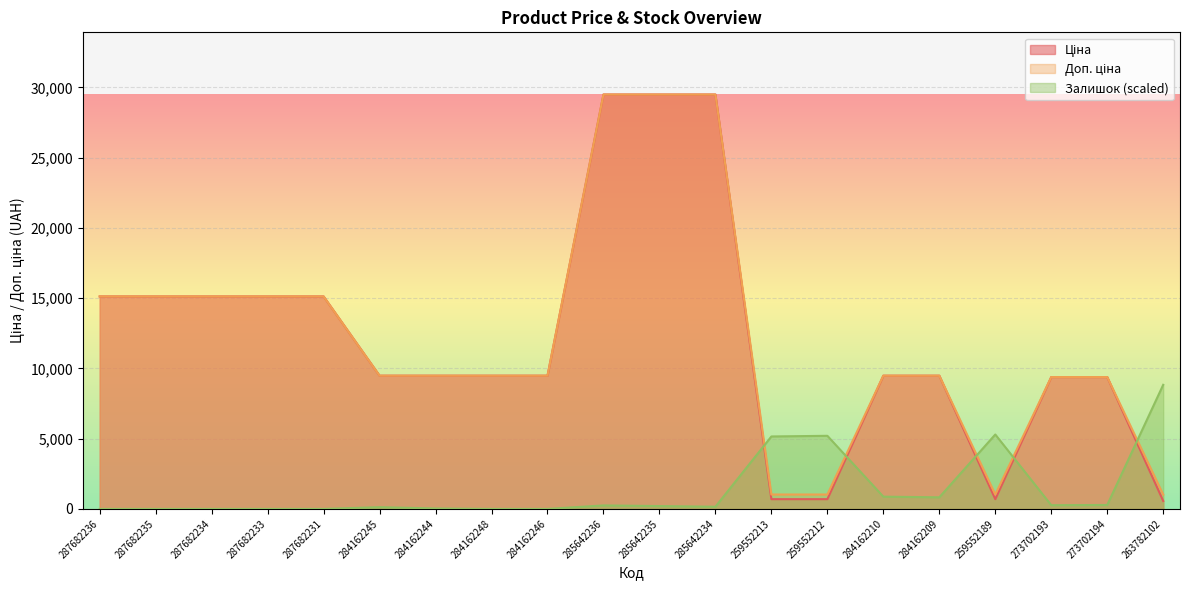

How many lines are shown in the chart?

3